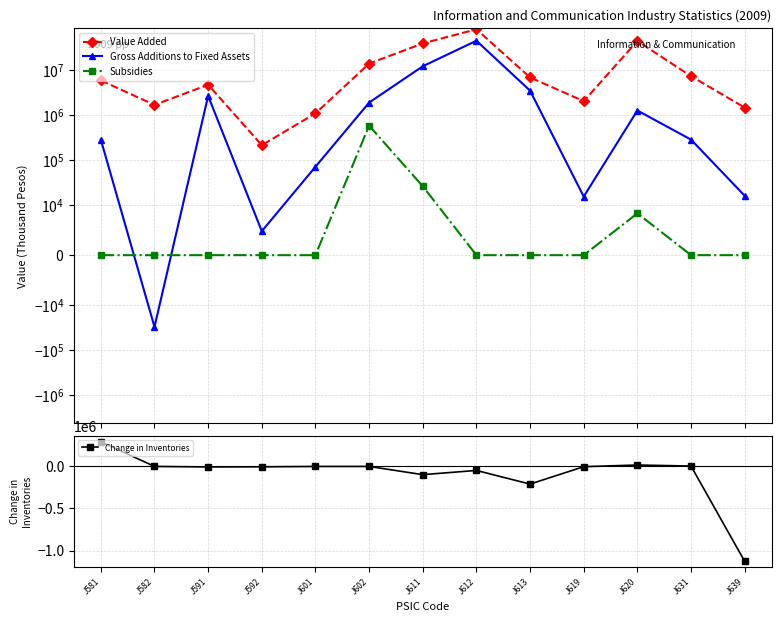

Rank the series at J611 from highest to lowest value.

Value Added, Gross Additions to Fixed Assets, Subsidies, Change in Inventories